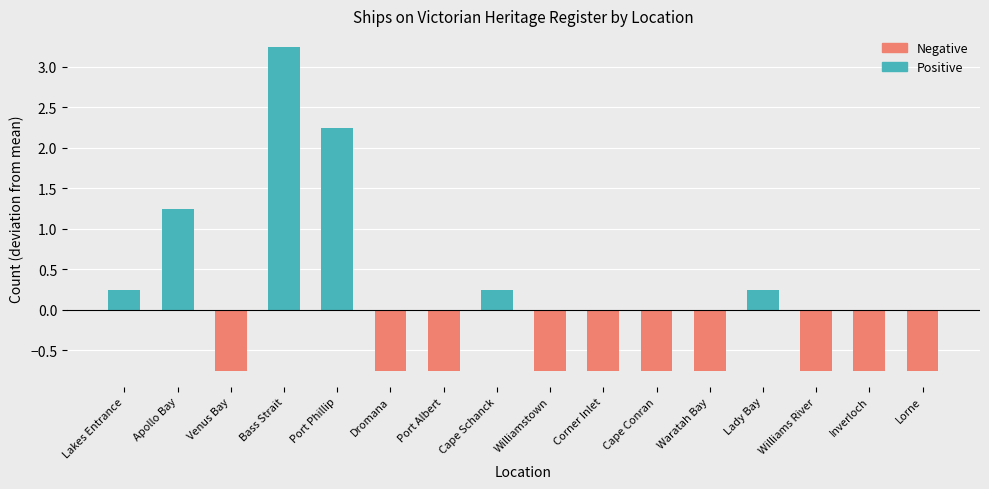

At which category does the chart reach its peak across all series?

Bass Strait